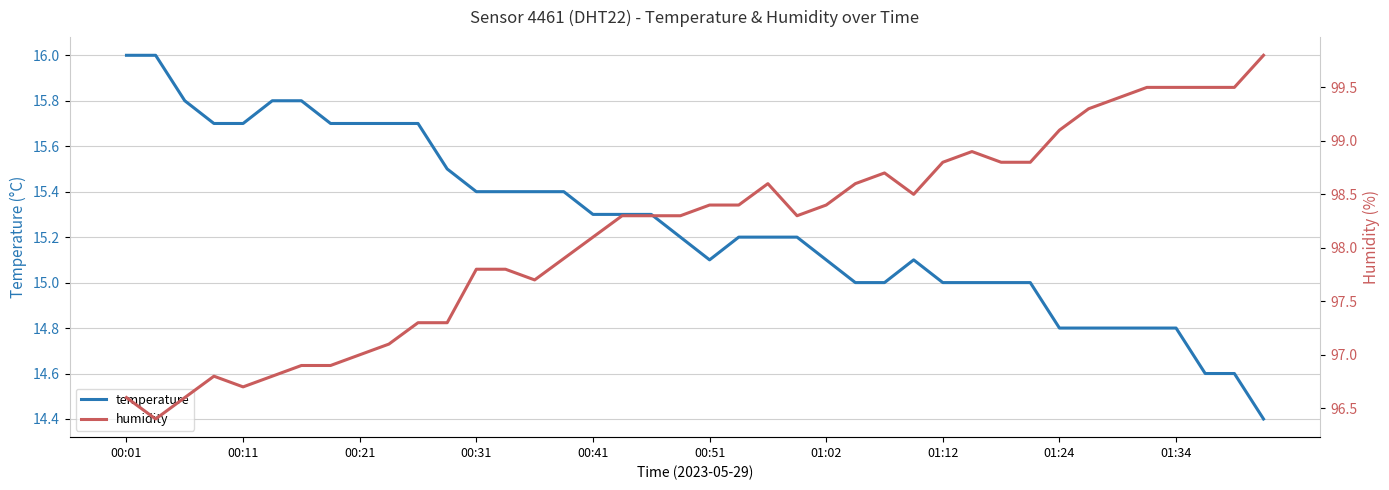

Which series has the largest range (max minus min)?

humidity